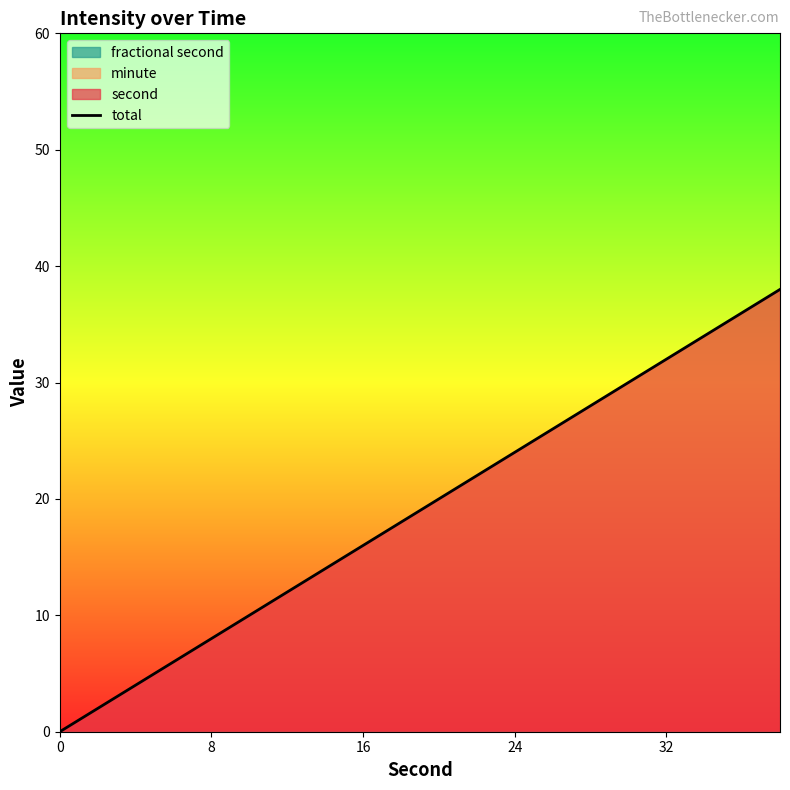

The value at 13 is 9. True or false?

False